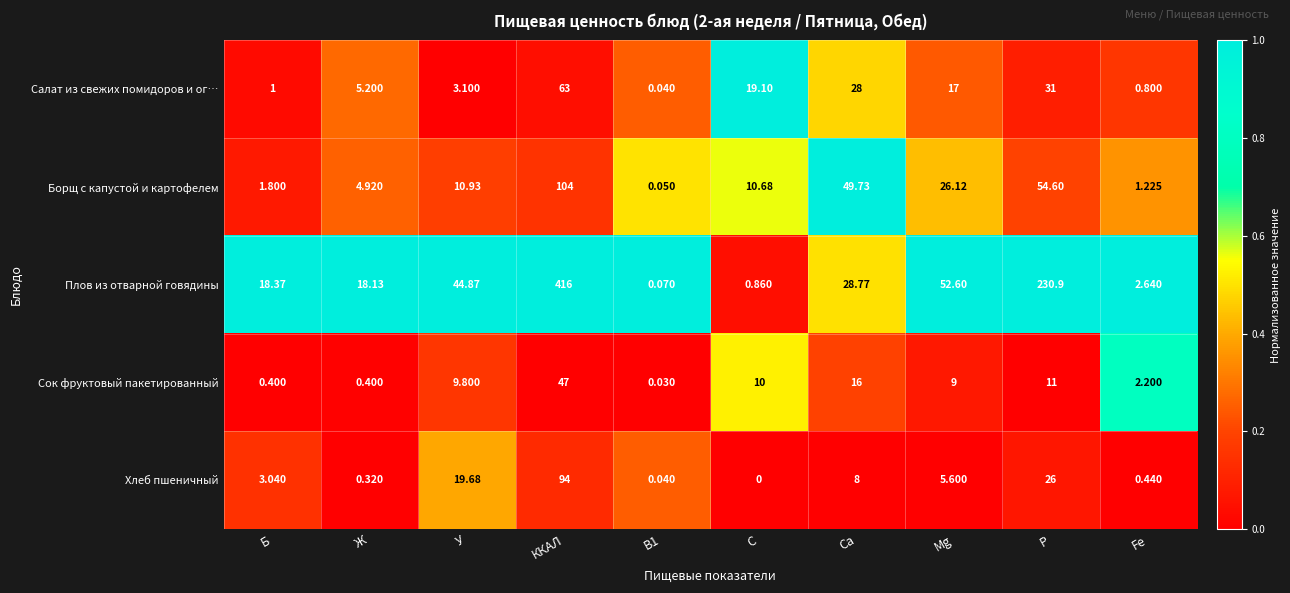

What is the maximum value shown in the chart?

416.0